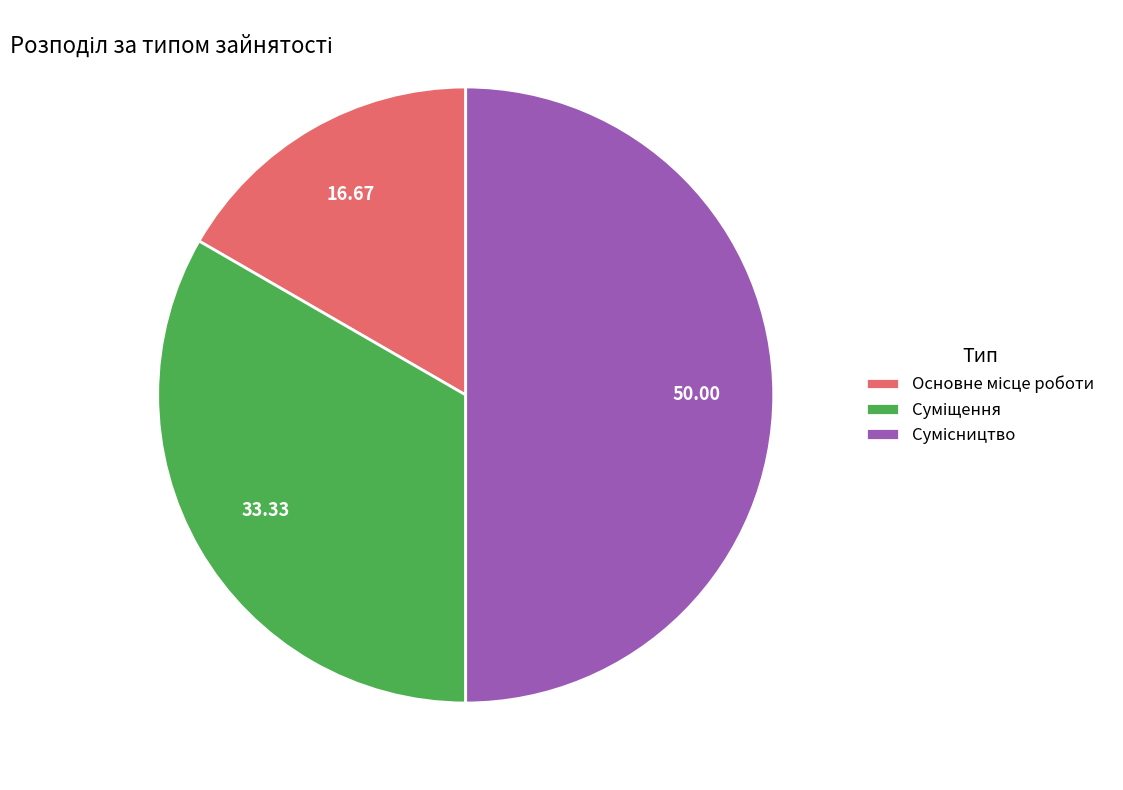

How many slices are in this pie chart?

3